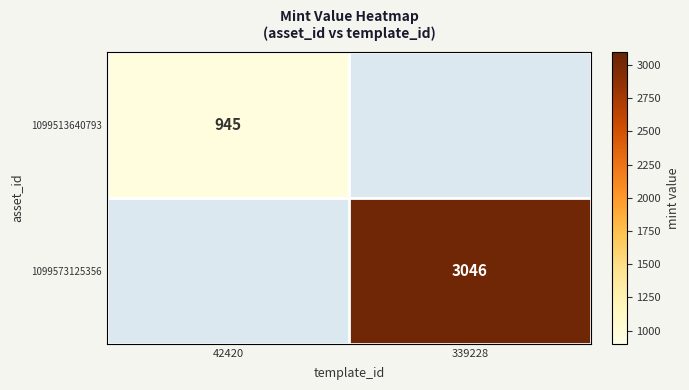

Which category has the lowest value across all series?

339228